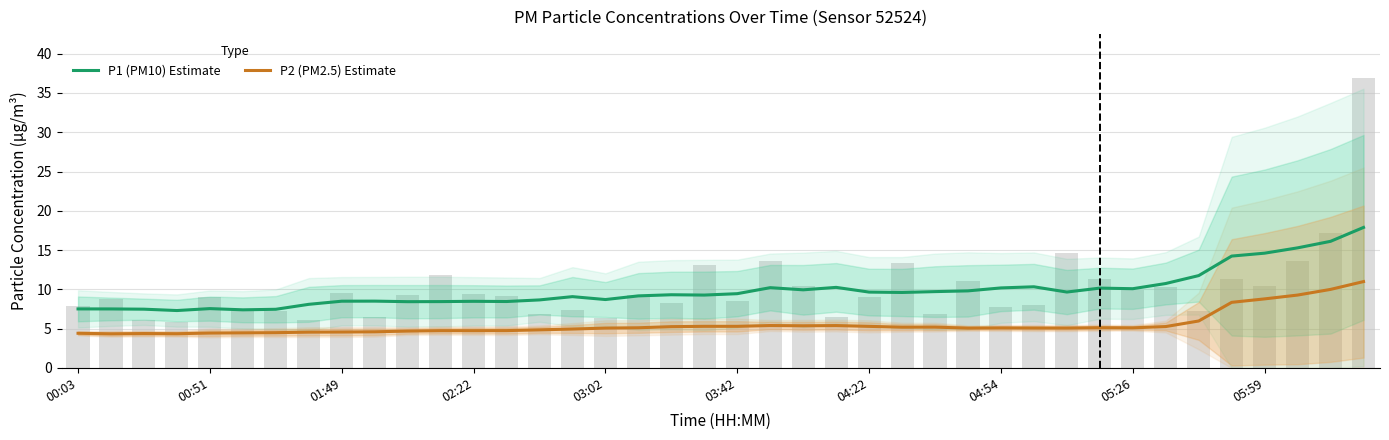

What is the highest value of the P1 (PM10) Estimate series?

17.9